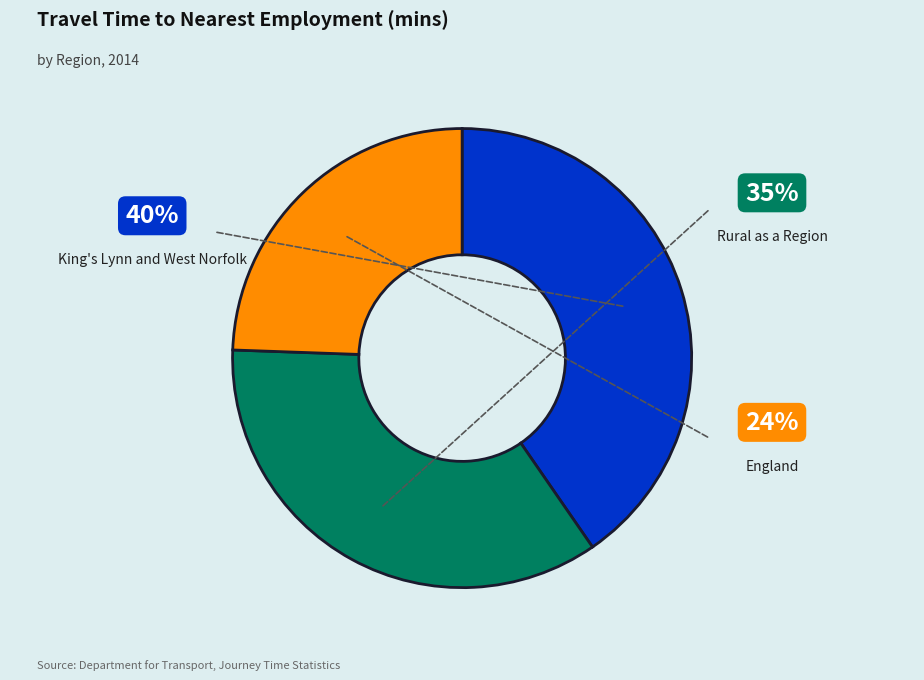

Is there any slice that represents more than half of the pie?

No